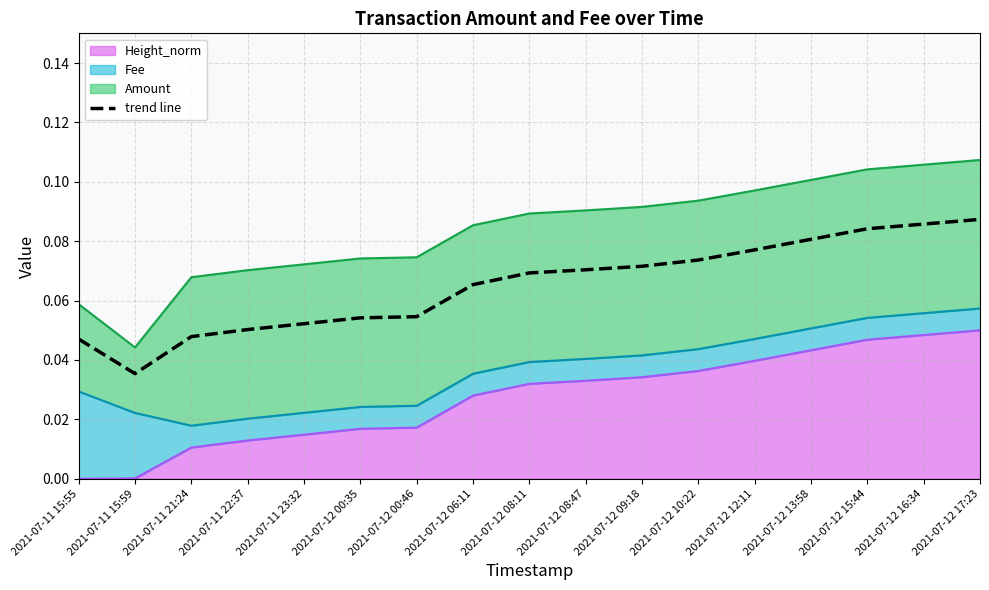

What is the value of the 11th point from the left?

0.1